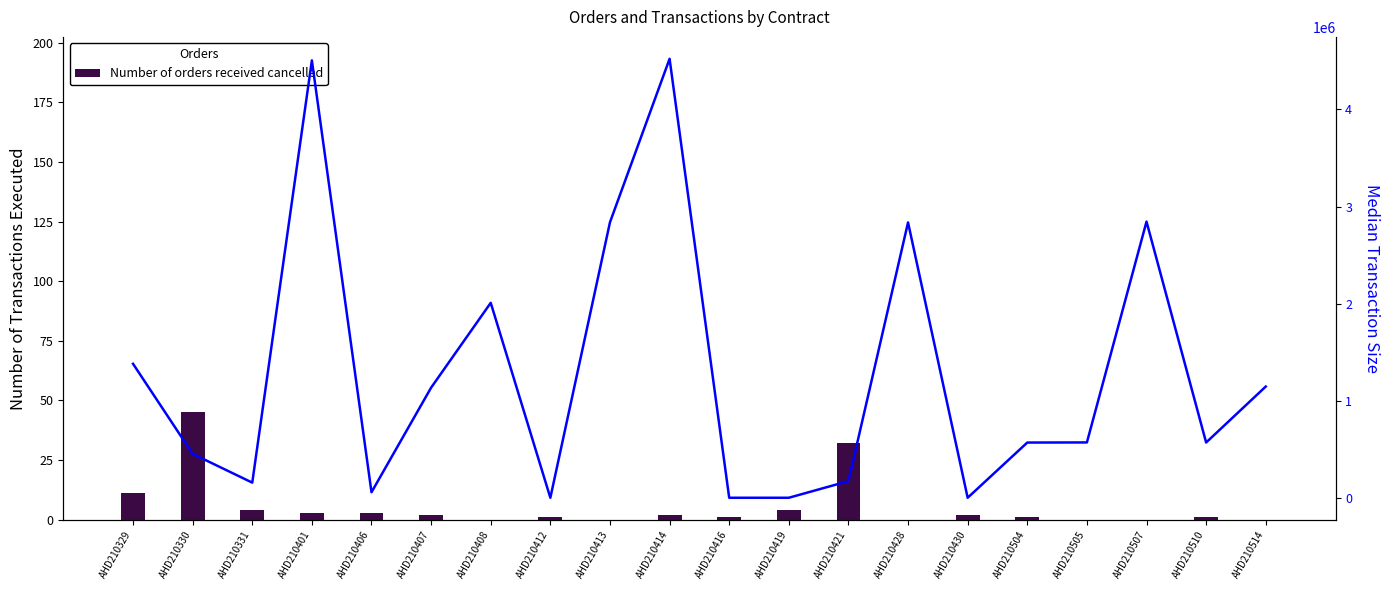

Between AHD210428 and AHD210430, which series saw the biggest shift?

Median transaction size